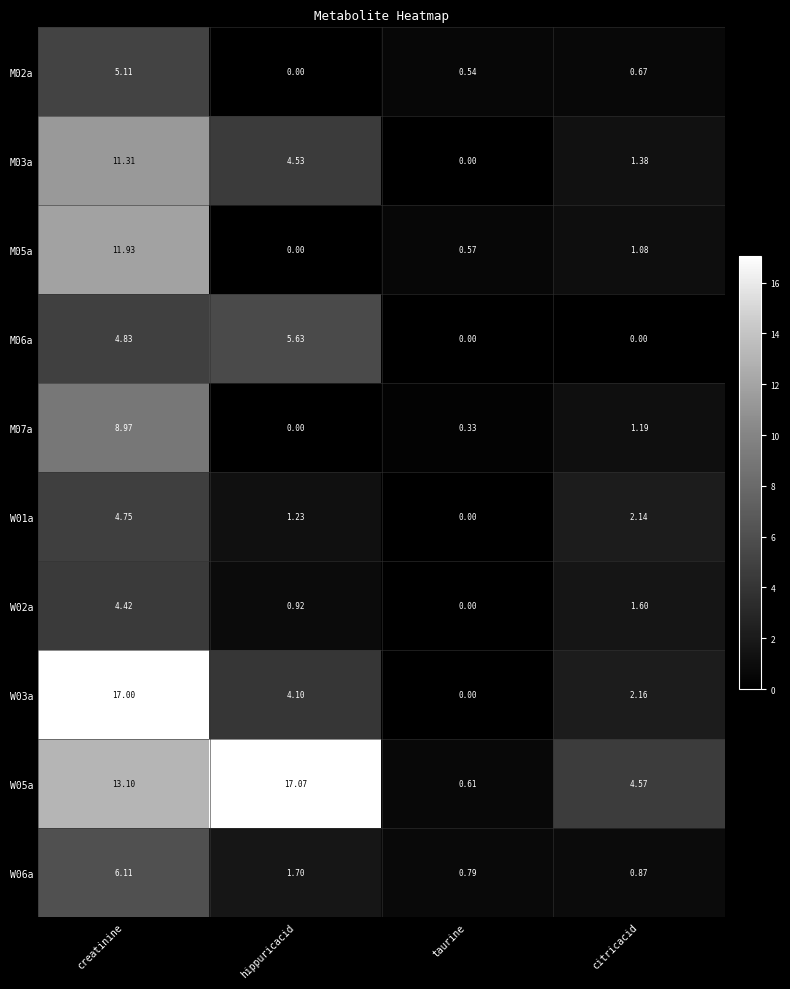

Where is W02a nearest to the value 2?

citricacid